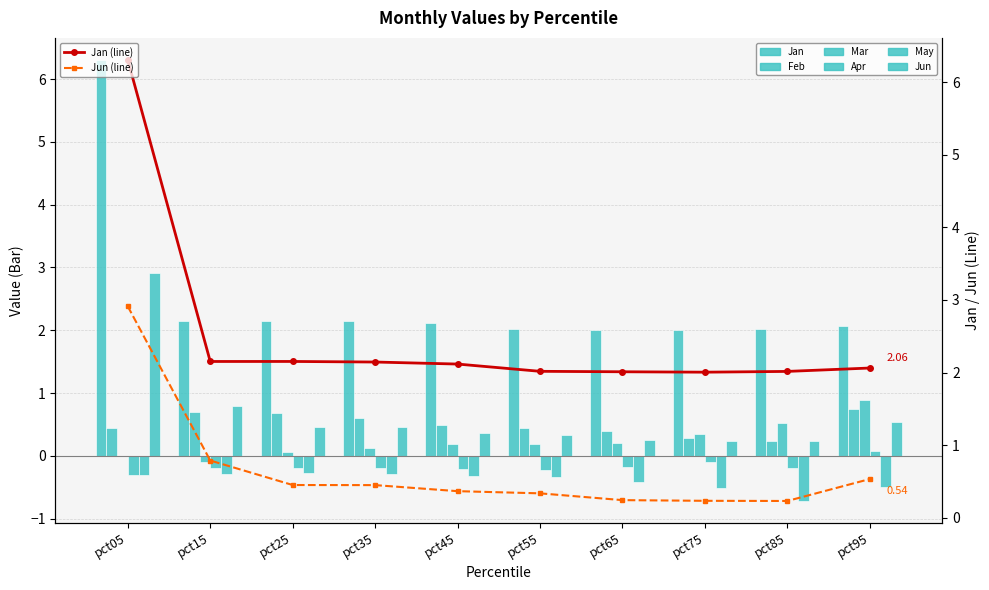

What is the greatest value displayed?

6.3